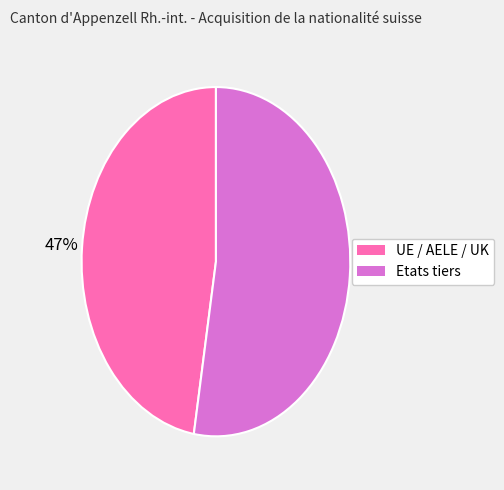

Which category has the smallest portion of the pie?

UE / AELE / UK